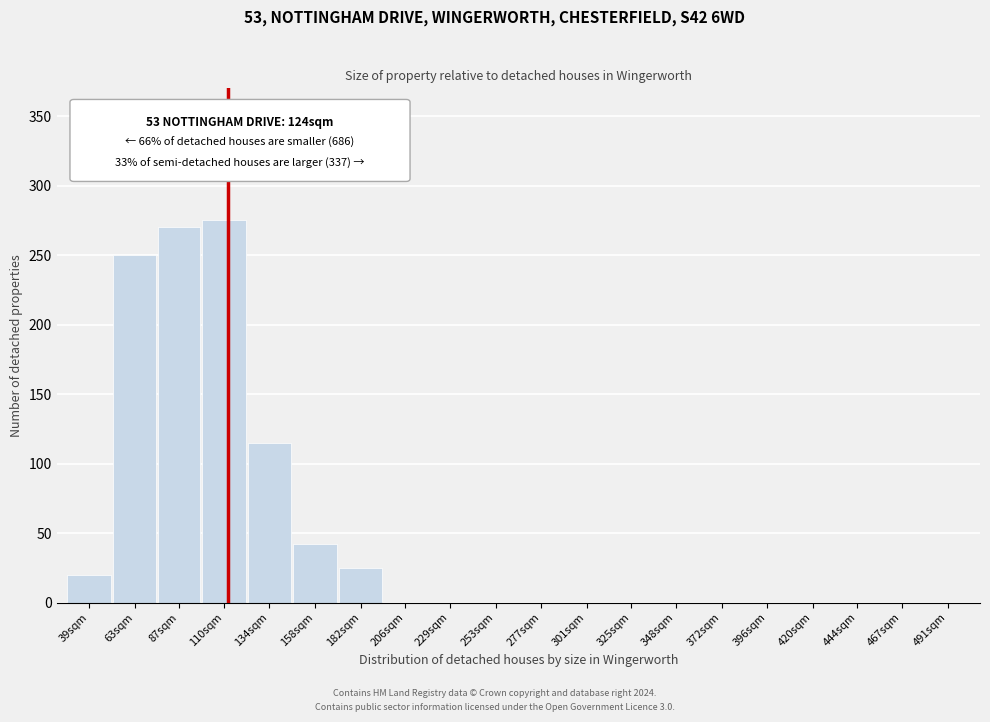

Reading left to right, list all the values displayed in this chart.

39sqm=20	63sqm=250	87sqm=270	110sqm=275	134sqm=115	158sqm=42	182sqm=25	206sqm=0	229sqm=0	253sqm=0	277sqm=0	301sqm=0	325sqm=0	348sqm=0	372sqm=0	396sqm=0	420sqm=0	444sqm=0	467sqm=0	491sqm=0